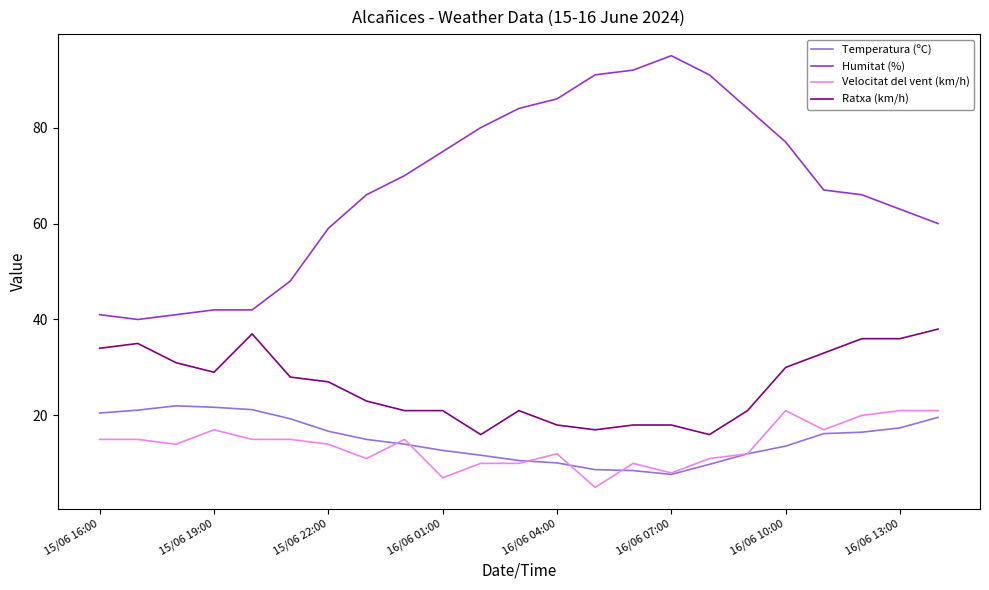

Which series has the largest range (max minus min)?

Humitat (%)